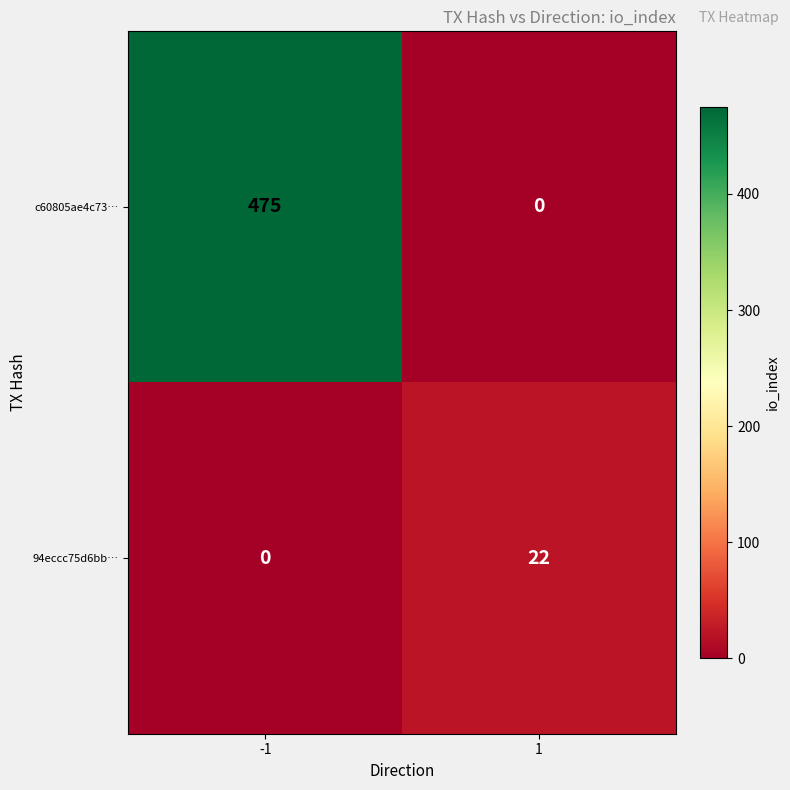

Count the number of categories in the chart.

2